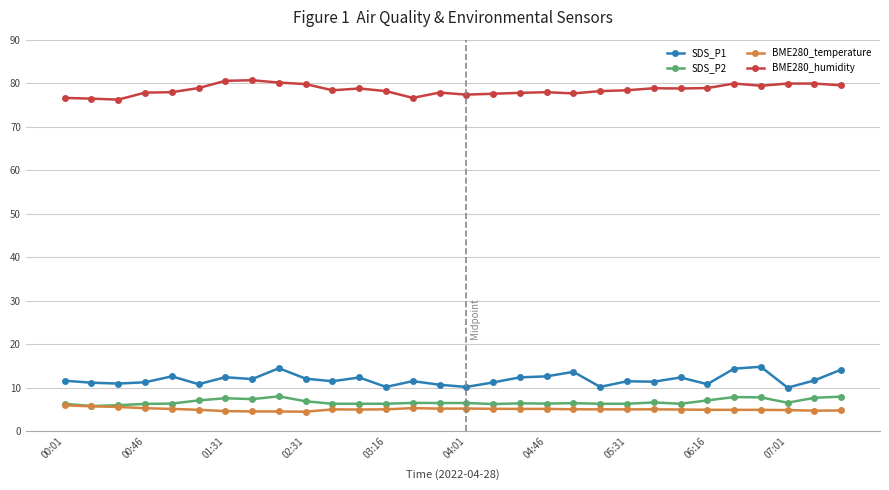

What is the value of the BME280_temperature point at the 8th from the left?

4.6